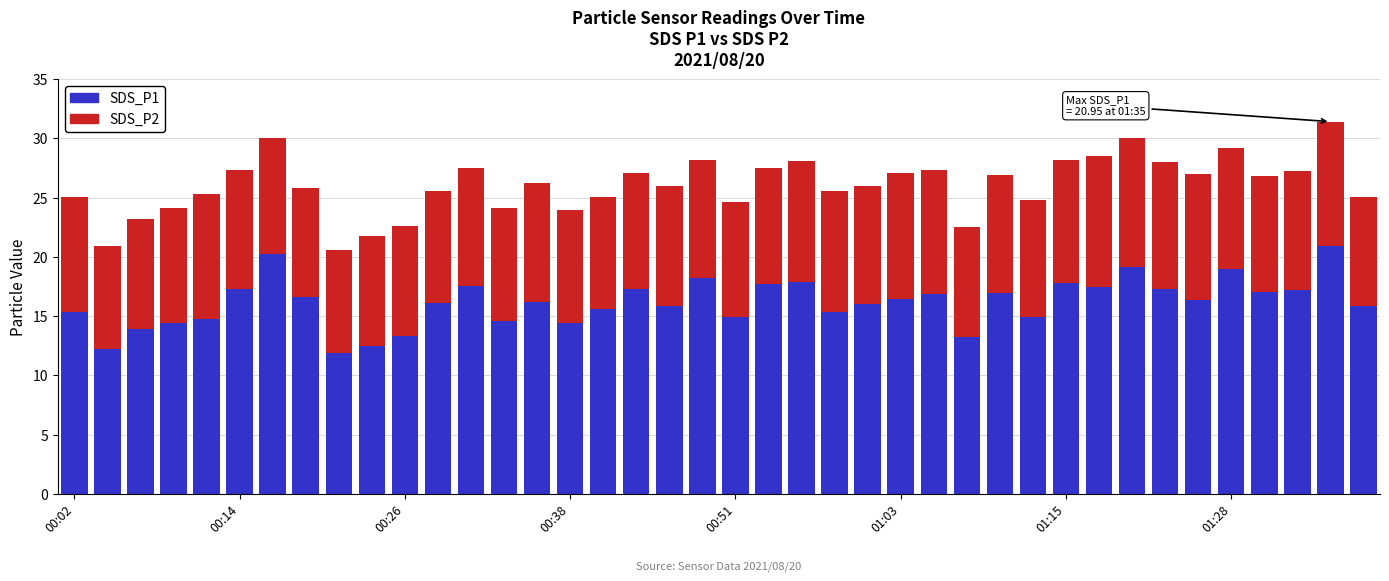

What is the difference between the second highest and second lowest values in the SDS_P1 series?

8.1